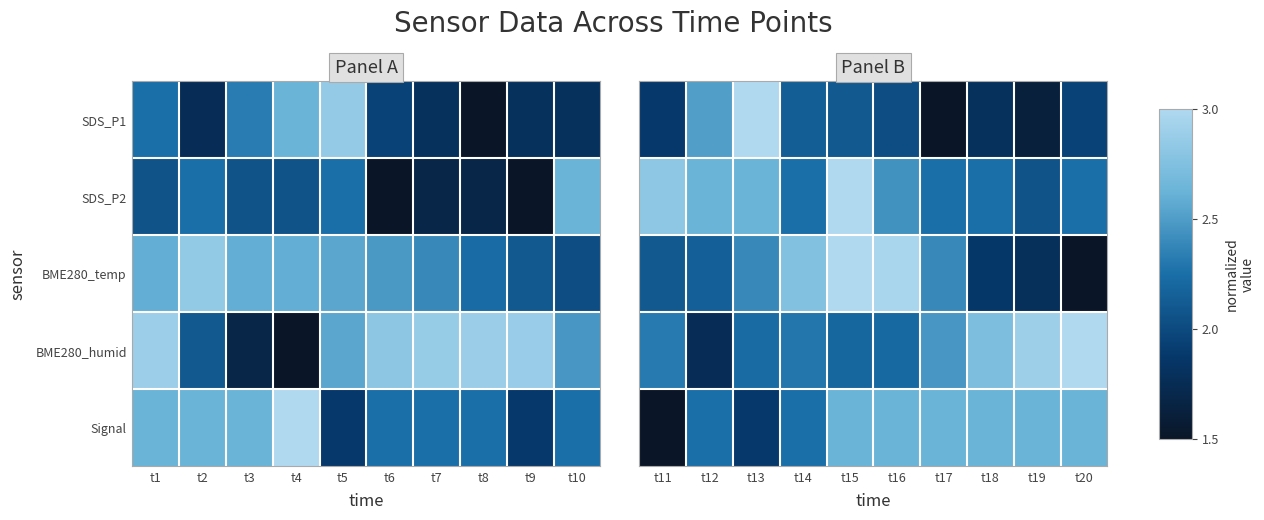

The Signal series shows 4.4 at t16. True or false?

False